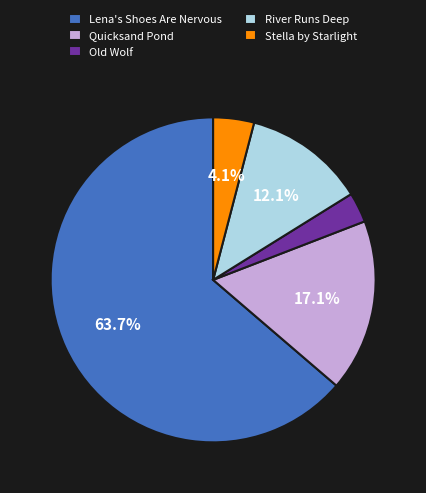

To the nearest percent, what is the combined percentage of Quicksand Pond and Lena's Shoes Are Nervous?

81%